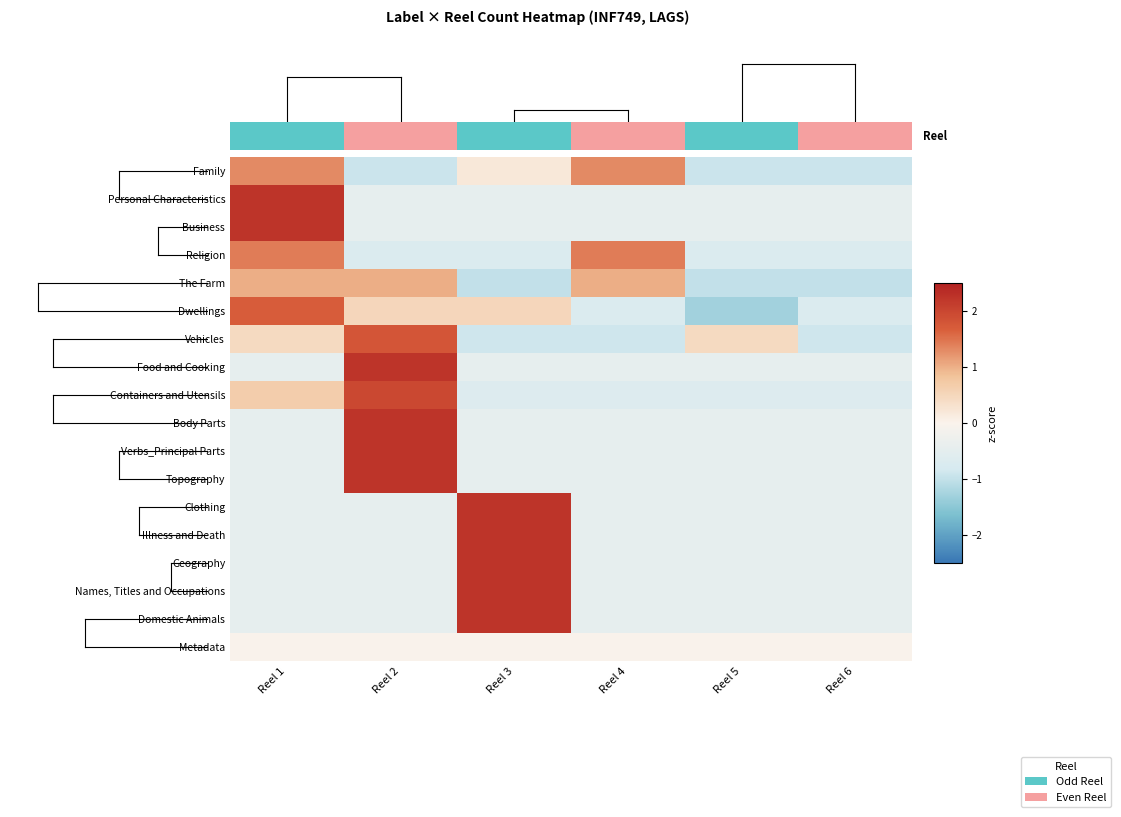

Where is Vehicles nearest to the value 0?

Reel 1